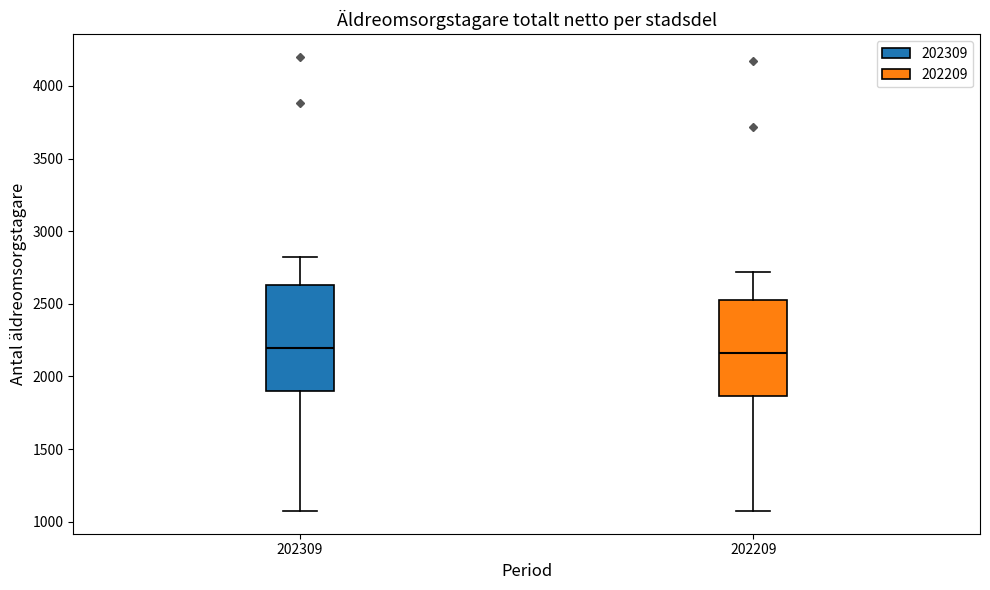

Reading left to right, transcribe this box plot: for each box, give where its median line is, the range the box spans, and where its two whiskers end, as read against the y-axis. The values are not printed on the chart, so give them approximately, as read against the axis.

202309: median 2200, box 1900 to 2650, whiskers 1050 to 2800
202209: median 2150, box 1850 to 2500, whiskers 1100 to 2700